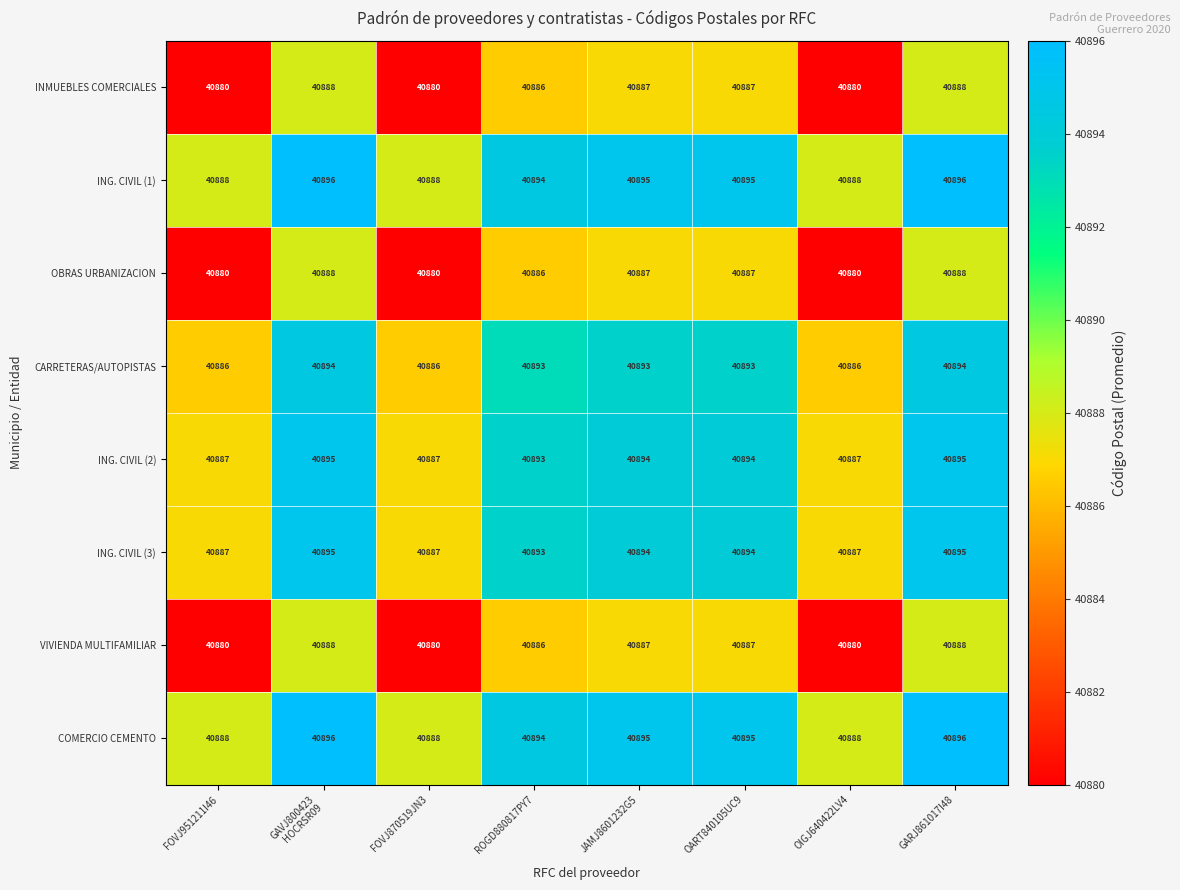

At how many categories does at least one series exceed 40882?

8